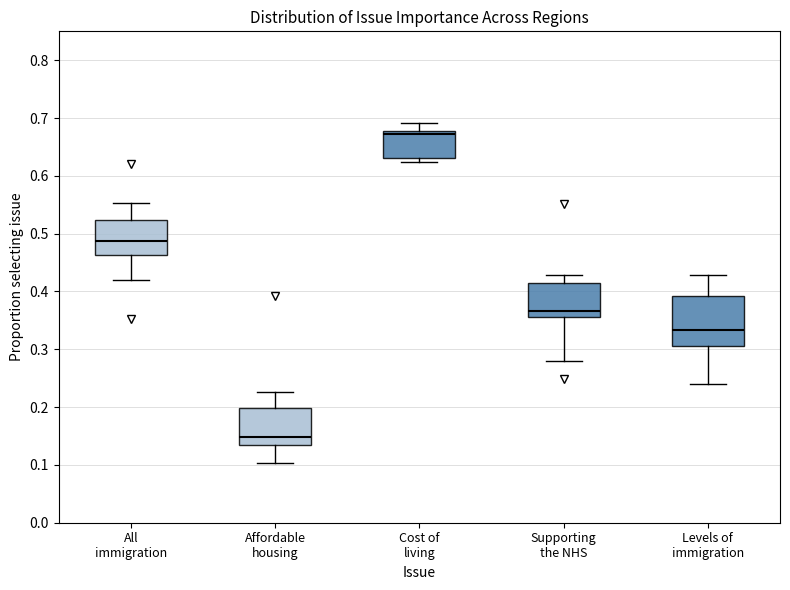

Reading left to right, read every box against the y-axis: the position of its median line, the range the box covers, and the ends of its whiskers. The values are not printed on the chart, so give them approximately, as read against the axis.

All immigration: median 0.49, box 0.46 to 0.52, whiskers 0.42 to 0.55
Affordable housing: median 0.15, box 0.13 to 0.20, whiskers 0.10 to 0.23
Cost of living: median 0.67, box 0.63 to 0.68, whiskers 0.62 to 0.69
Supporting the NHS: median 0.37, box 0.36 to 0.42, whiskers 0.28 to 0.43
Levels of immigration: median 0.33, box 0.31 to 0.39, whiskers 0.24 to 0.43